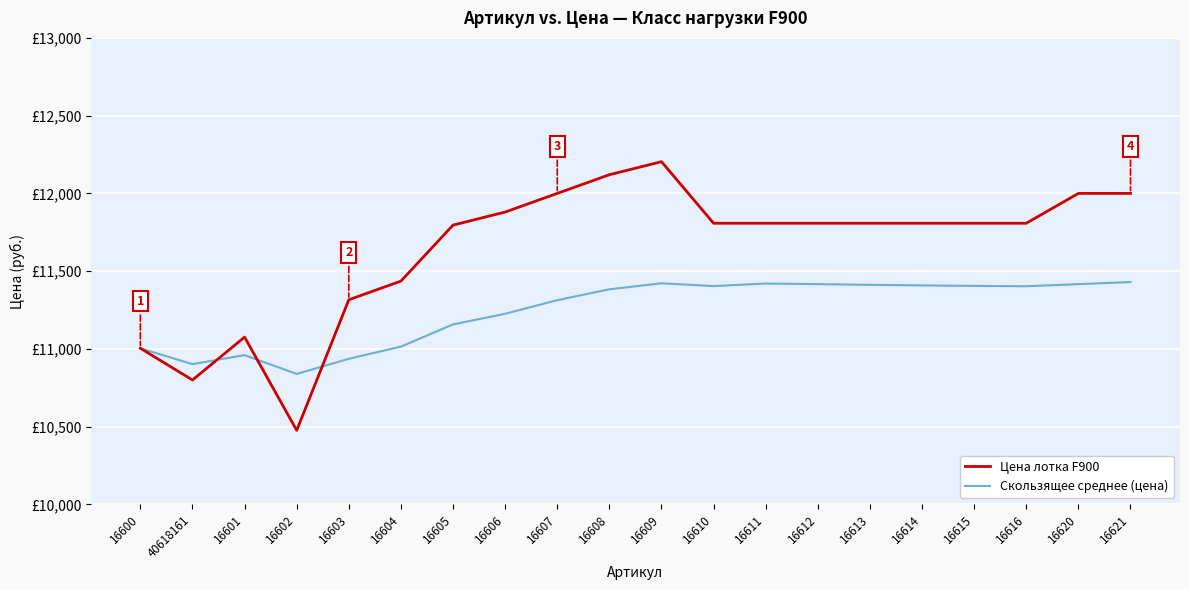

Is this an area chart (filled region under the line)?

No